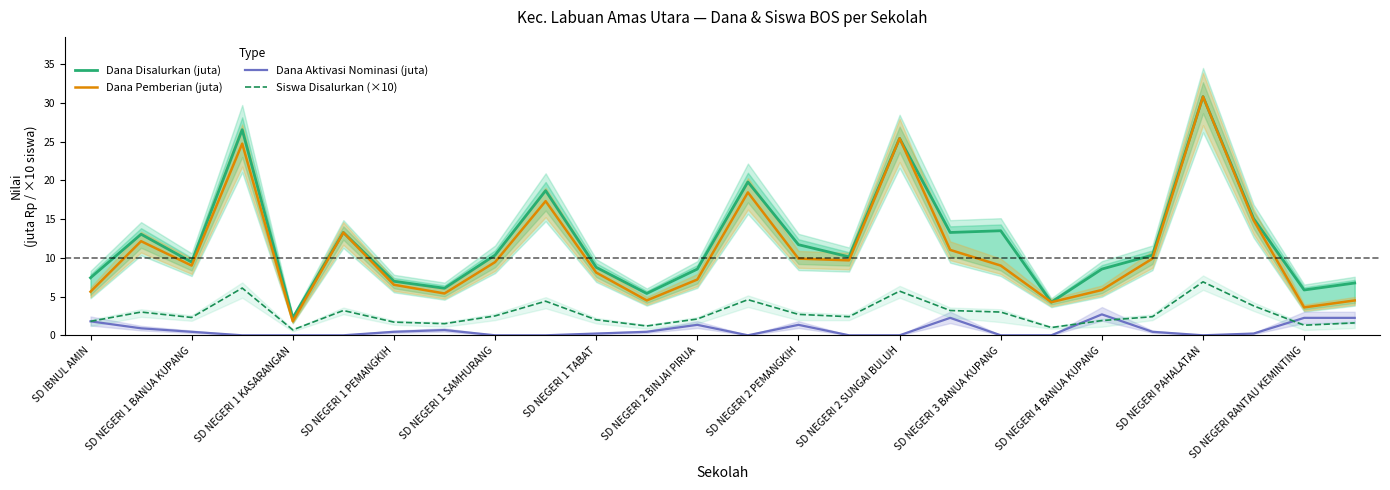

How many interior local valleys does the Dana Aktivasi Nominasi (juta) series have?

2